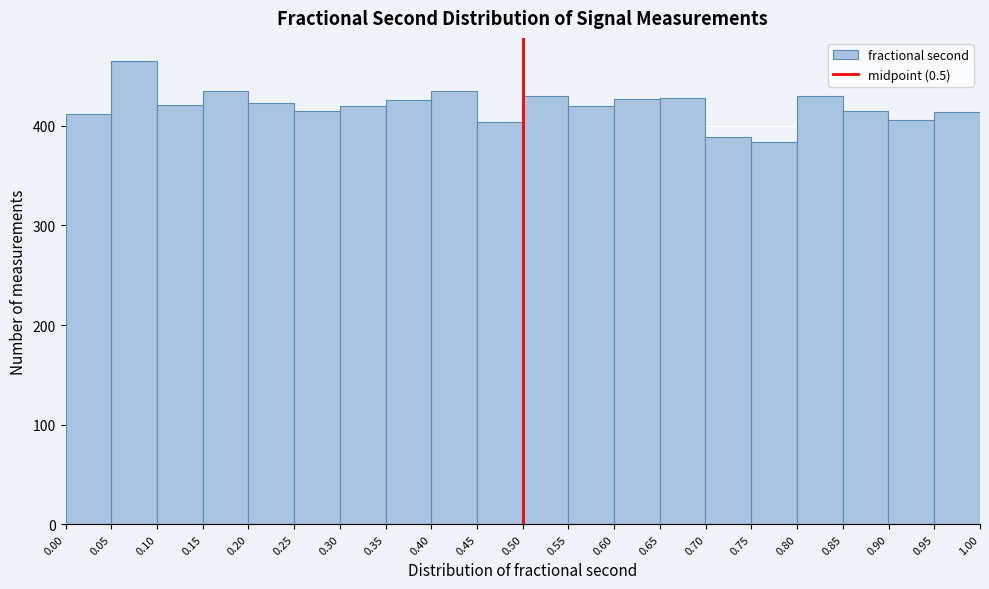

Which range on the x-axis has the tallest bar?

0.05 to 0.10